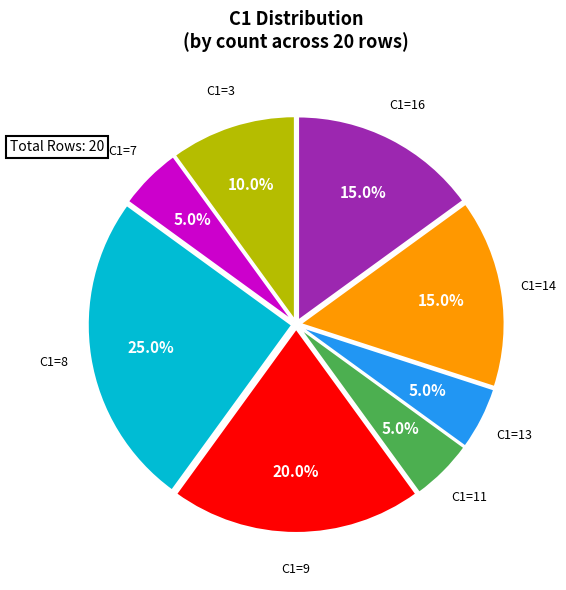

Is there a majority slice in this chart?

No